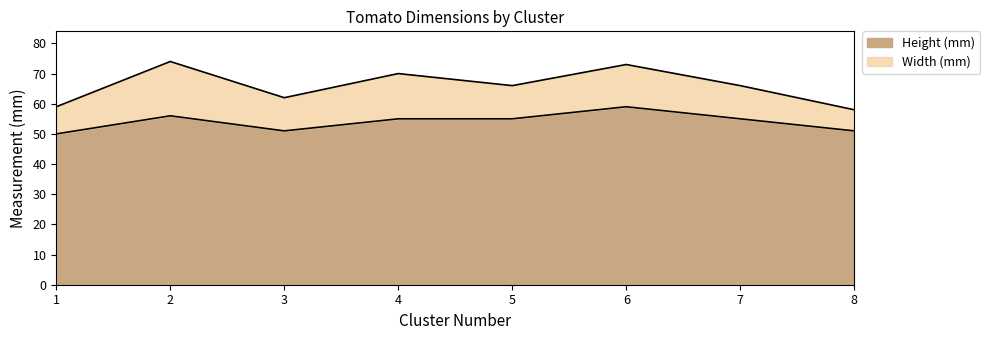

How many lines are shown in the chart?

2